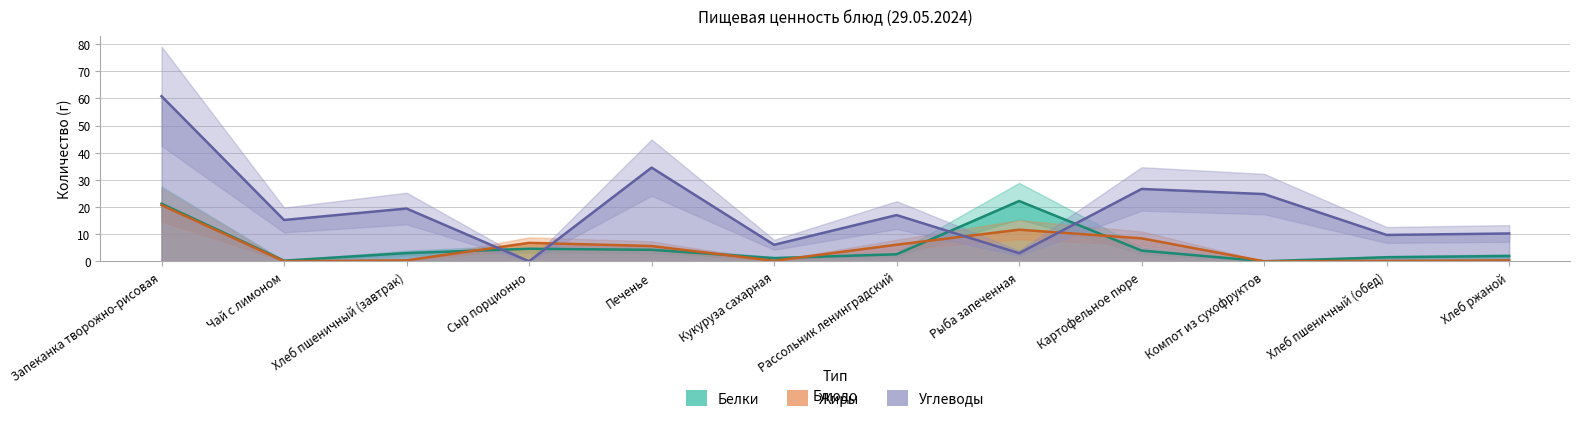

What is the label of the 5th point from the left?

Печенье